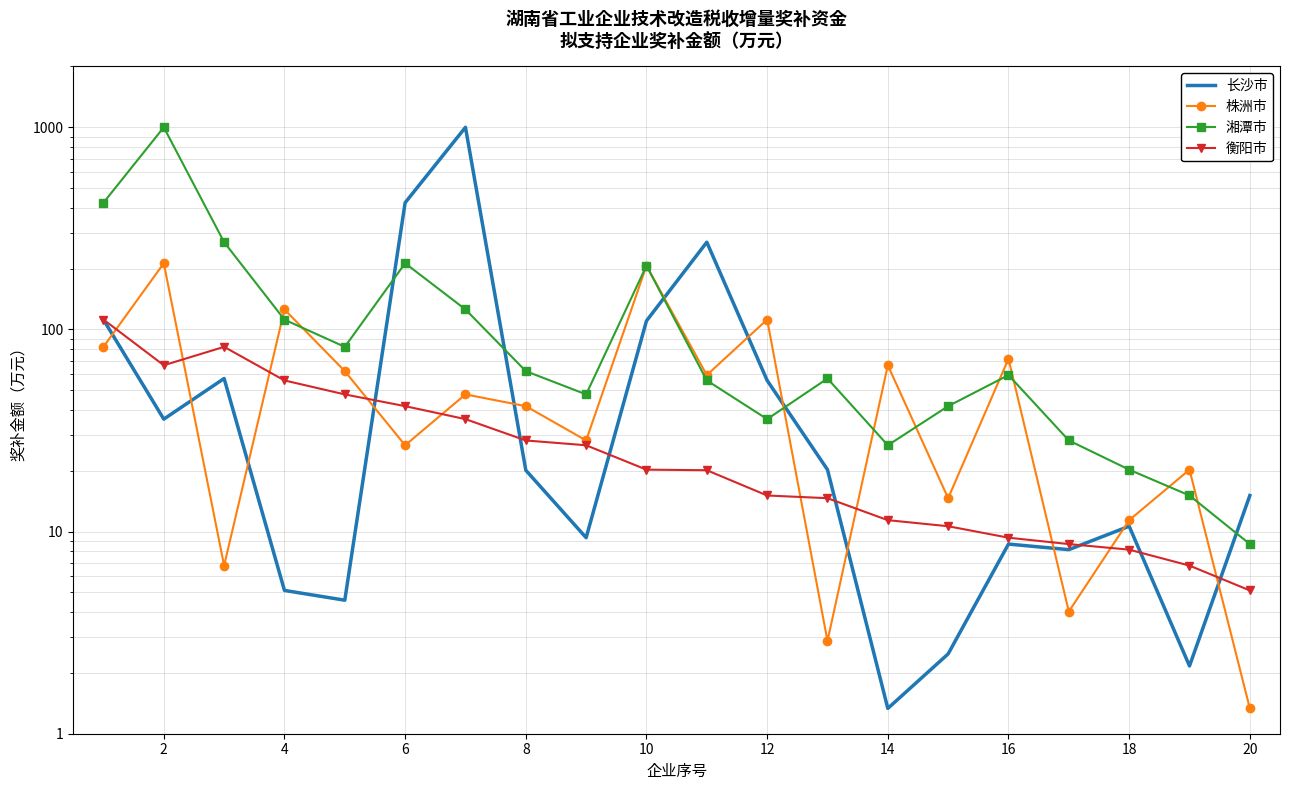

How many categories are shown in the chart?

20